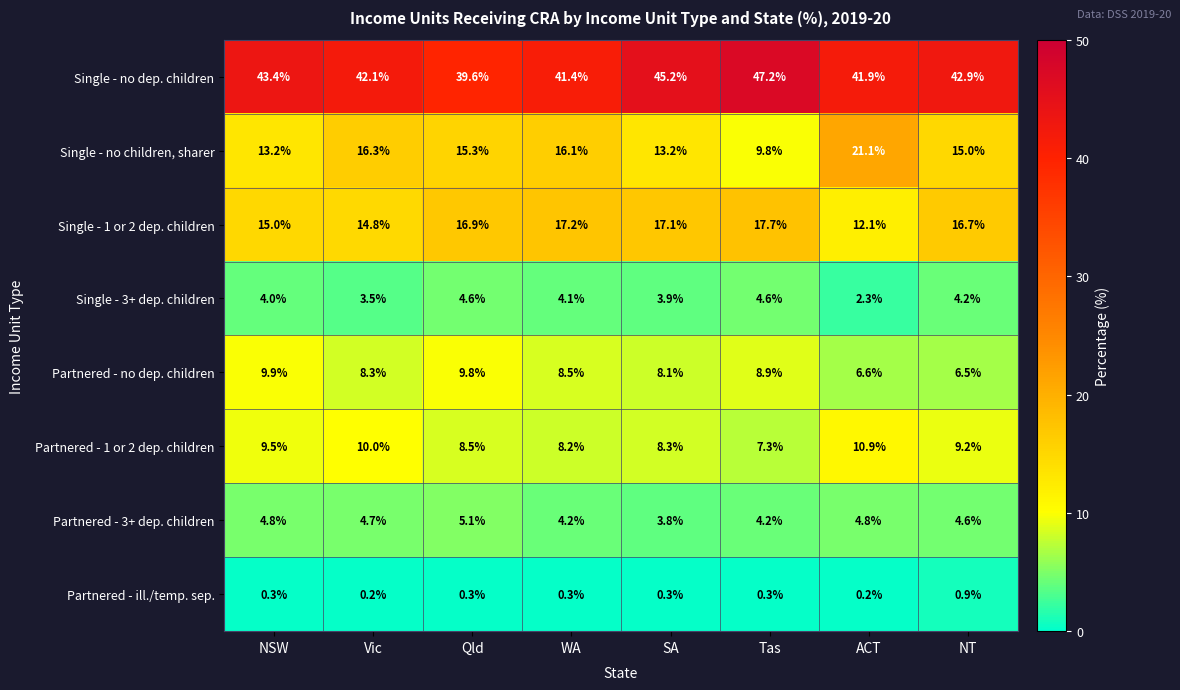

At how many categories does at least one series exceed 10?

8